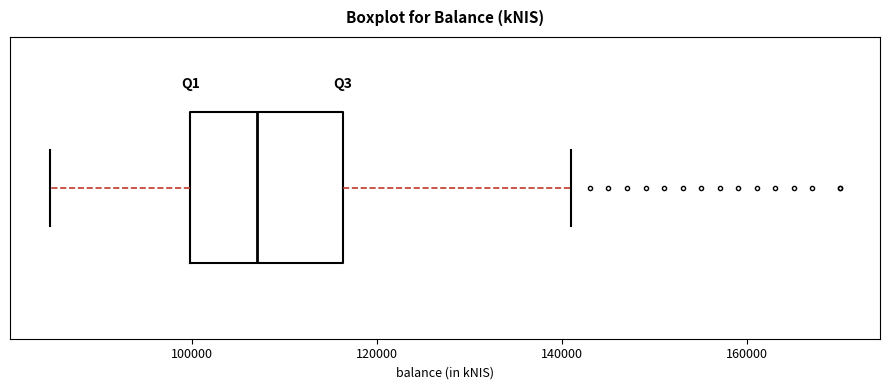

Read this box plot against the x-axis: the position of the median line, the range covered by the box, and the ends of both whiskers. The values are not printed on the chart, so give them approximately, as read against the axis.

median 108000, box 100000 to 116000, whiskers 84000 to 142000